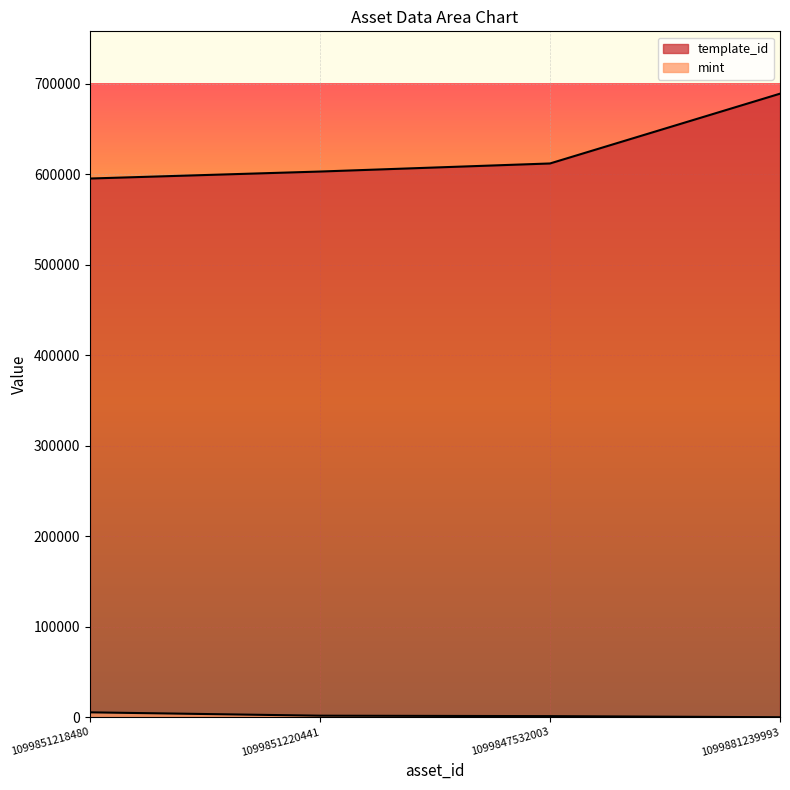

What is the difference between the maximum and minimum values in the template_id series?

93727